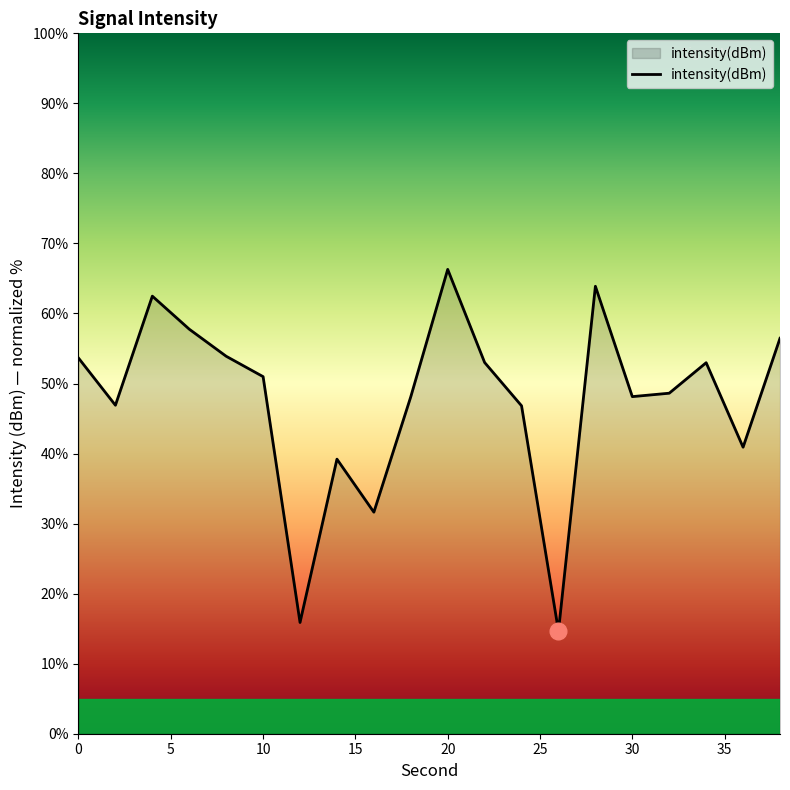

What is the minimum value shown in the chart?

14.7